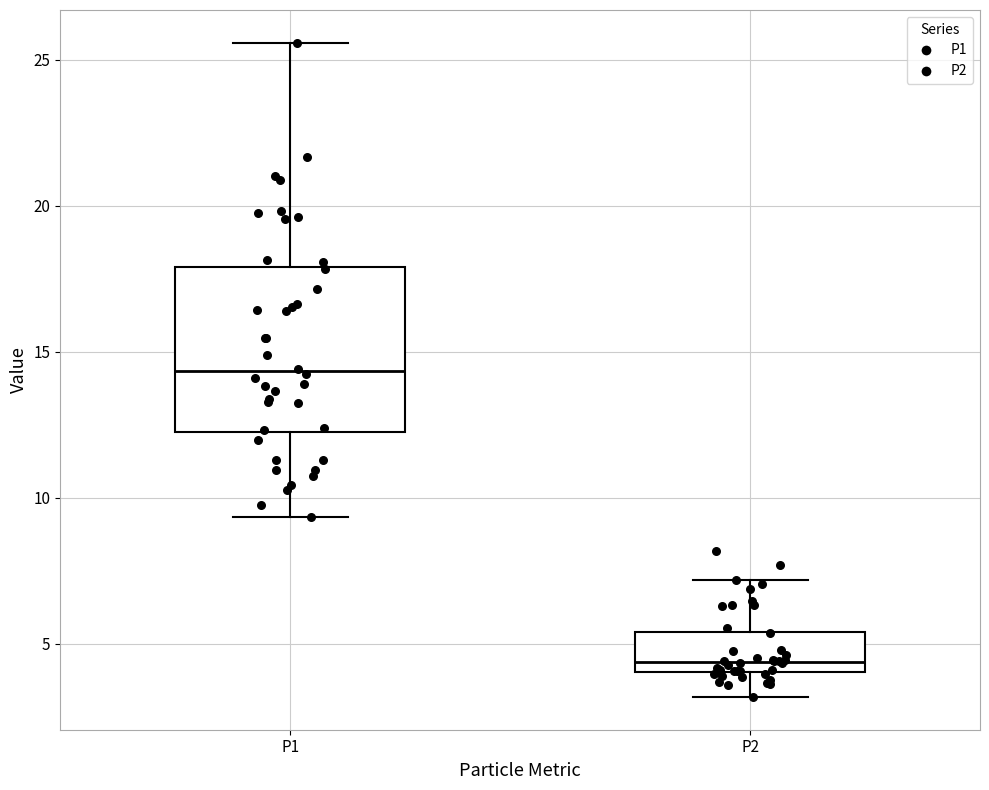

Where does the upper whisker of the box for P1 end on the y-axis? The values are not printed on the chart, so give them approximately, as read against the axis.

25.5